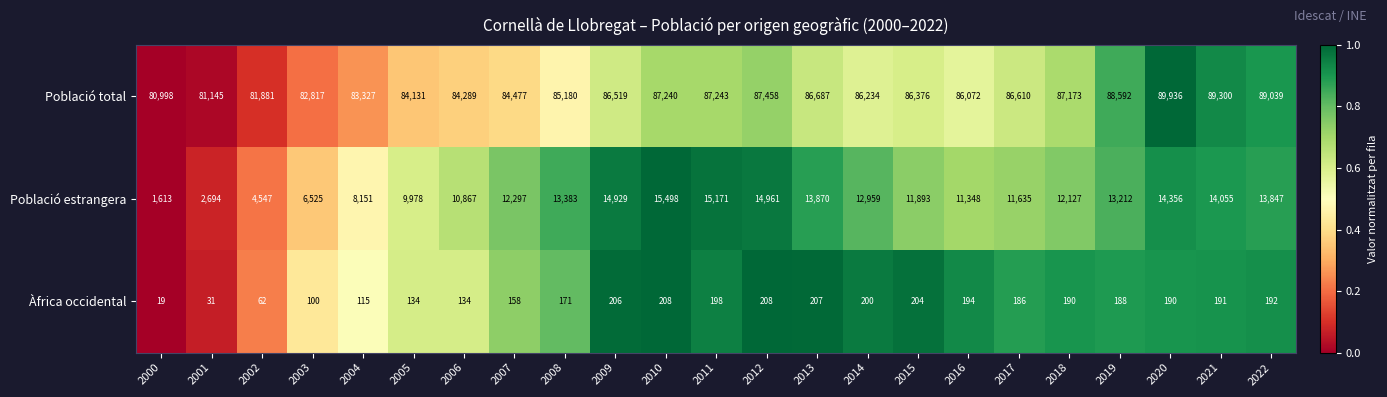

Is it true that Població estrangera equals 5116 at 2011?

False